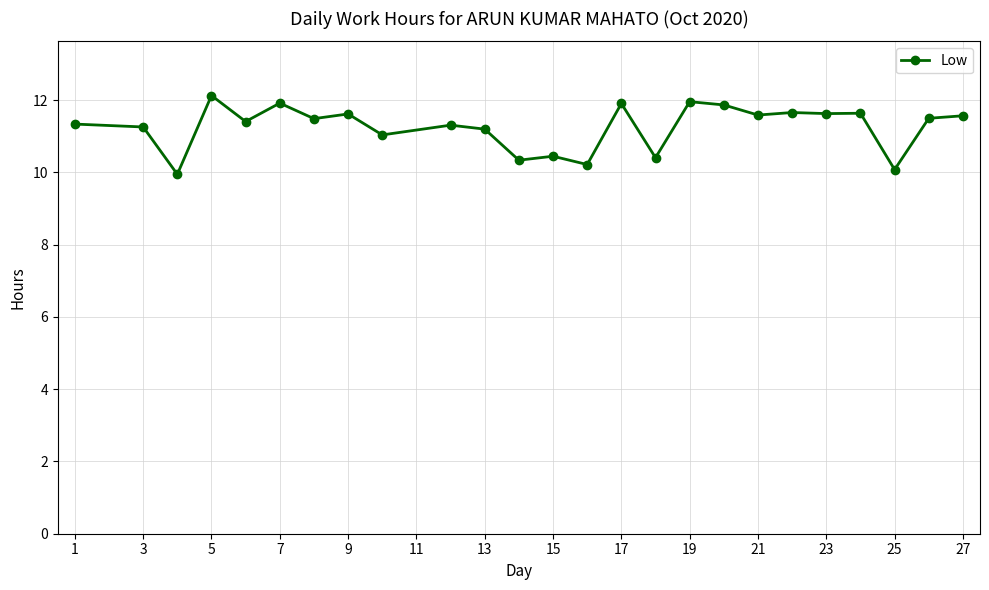

What is the difference between the maximum and minimum values?

2.2